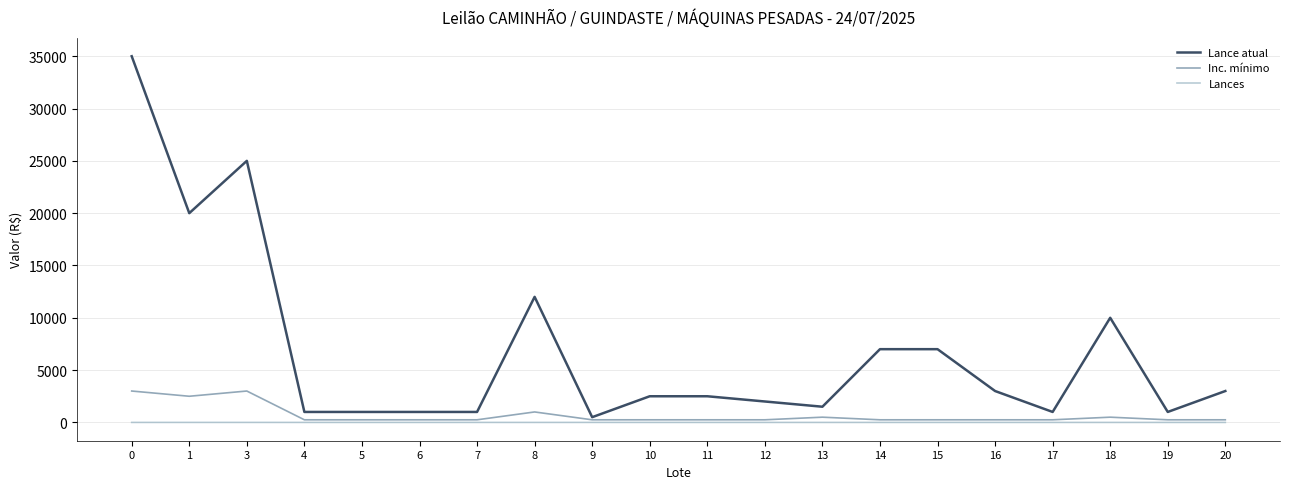

Which series changed the most between 3 and 20?

Lance atual